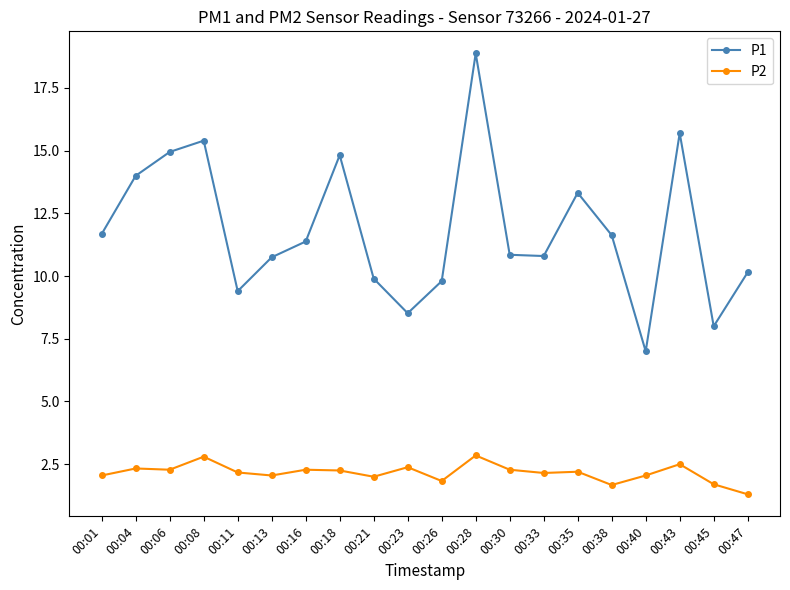

What is the total value across all series at 00:30?

13.1